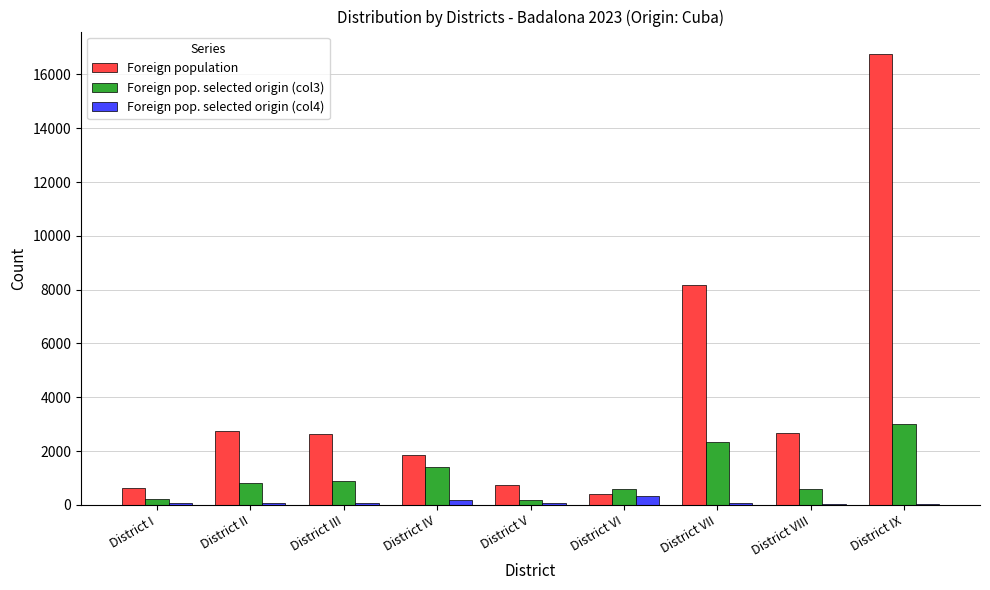

Which series has the largest total across all categories?

Foreign population